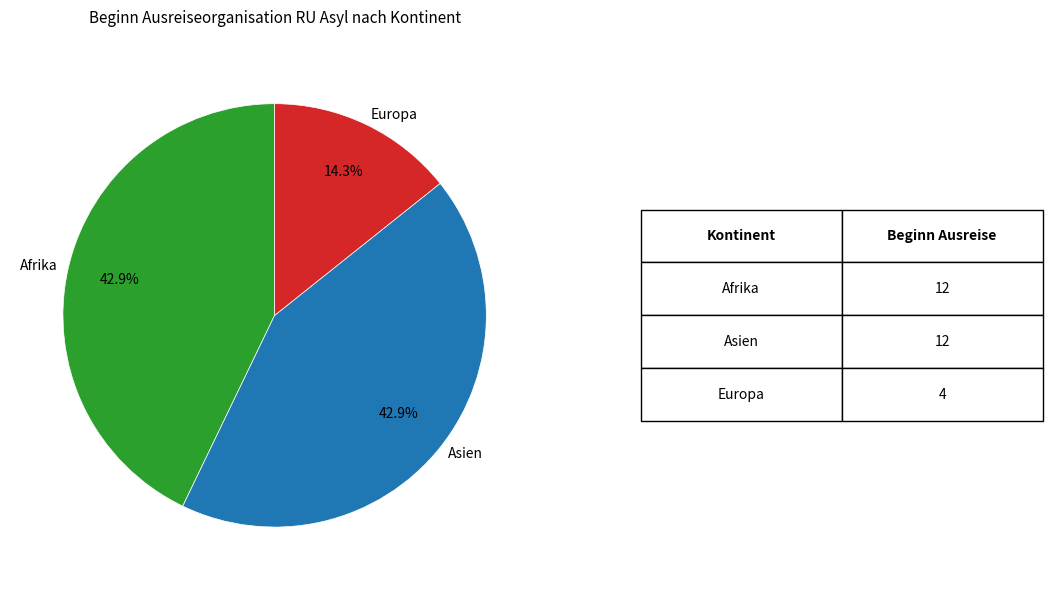

The Asien slice represents 43% of the pie. True or false?

True